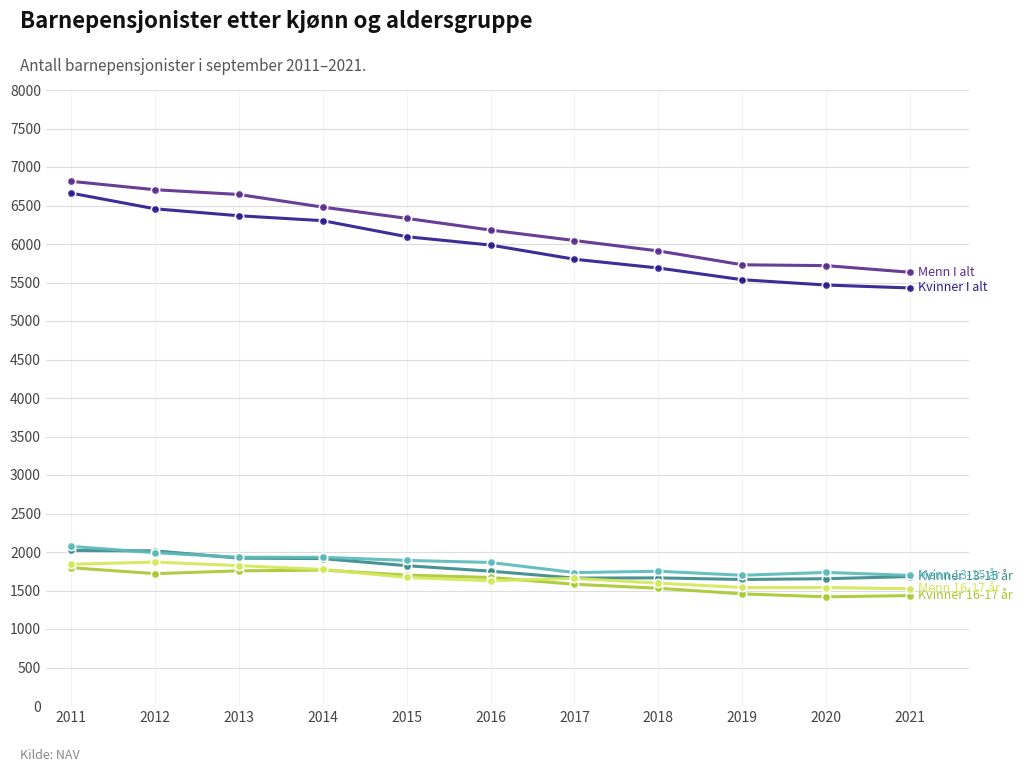

What is the smallest value displayed?

1418